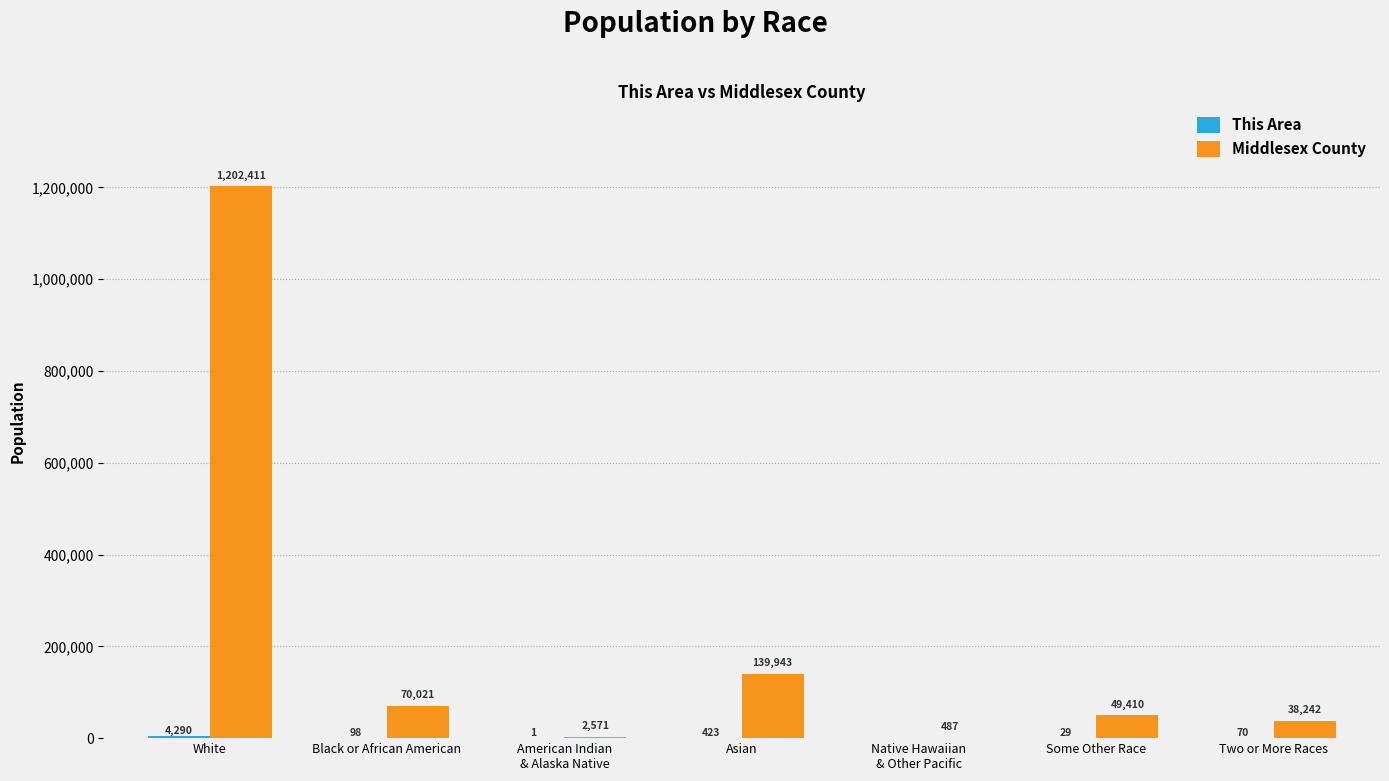

The Middlesex County series shows 322404 at White. True or false?

False